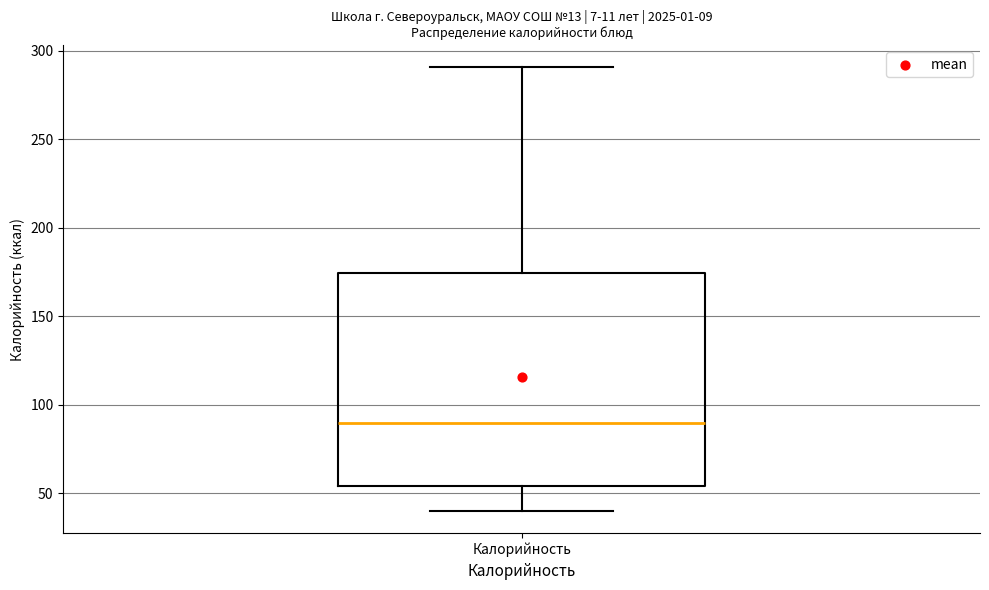

Where does the lower whisker of the box for Калорийность end on the y-axis? The values are not printed on the chart, so give them approximately, as read against the axis.

40